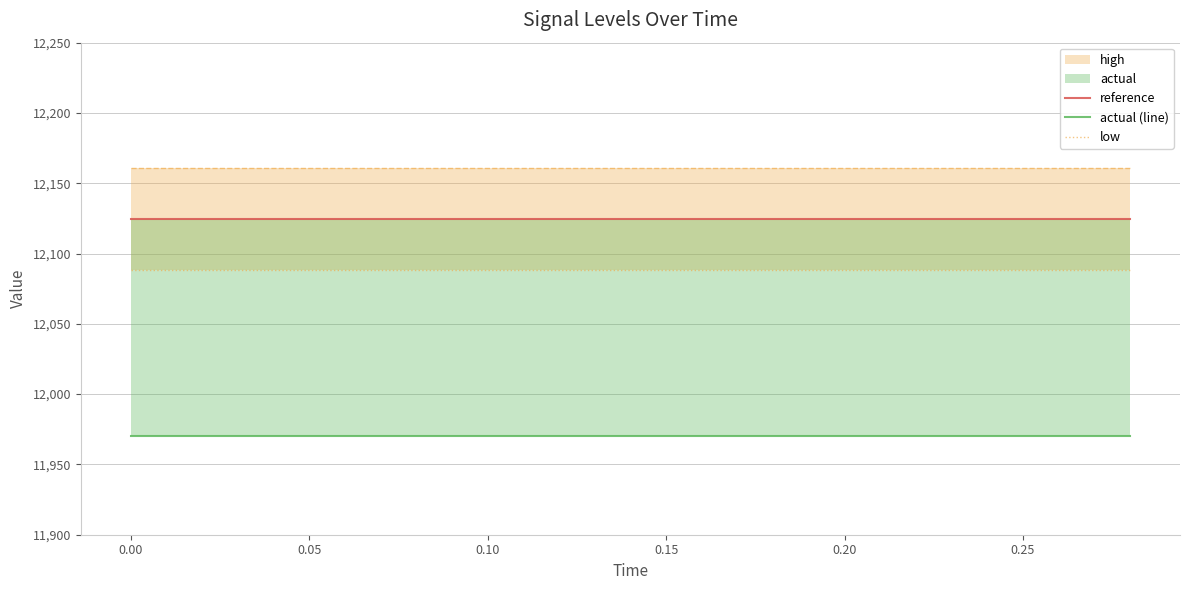

What is the sum of all reference values?

181865.3